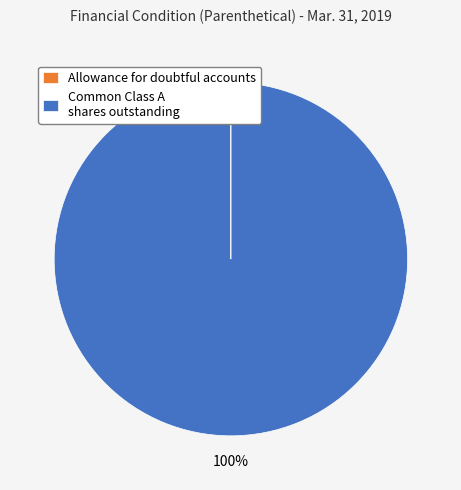

Does any single category account for the majority?

Yes